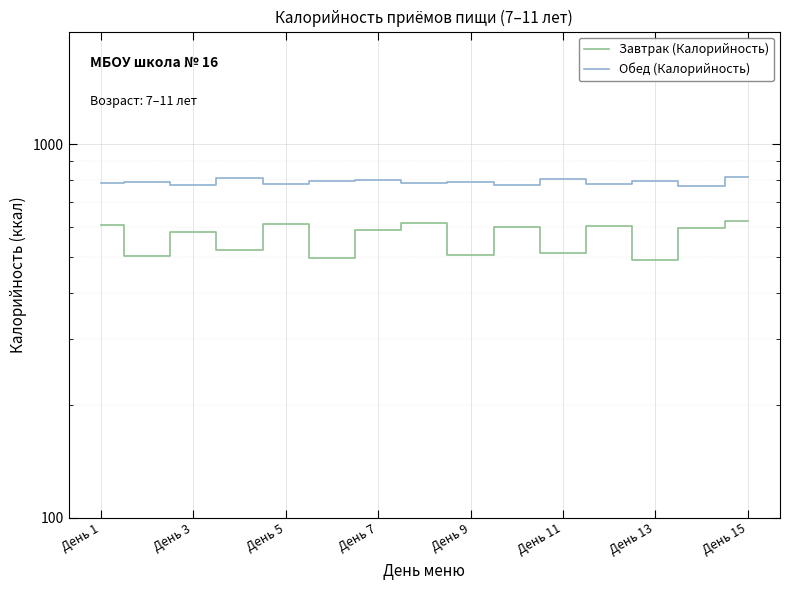

How many interior local valleys does the Завтрак (Калорийность) series have?

6